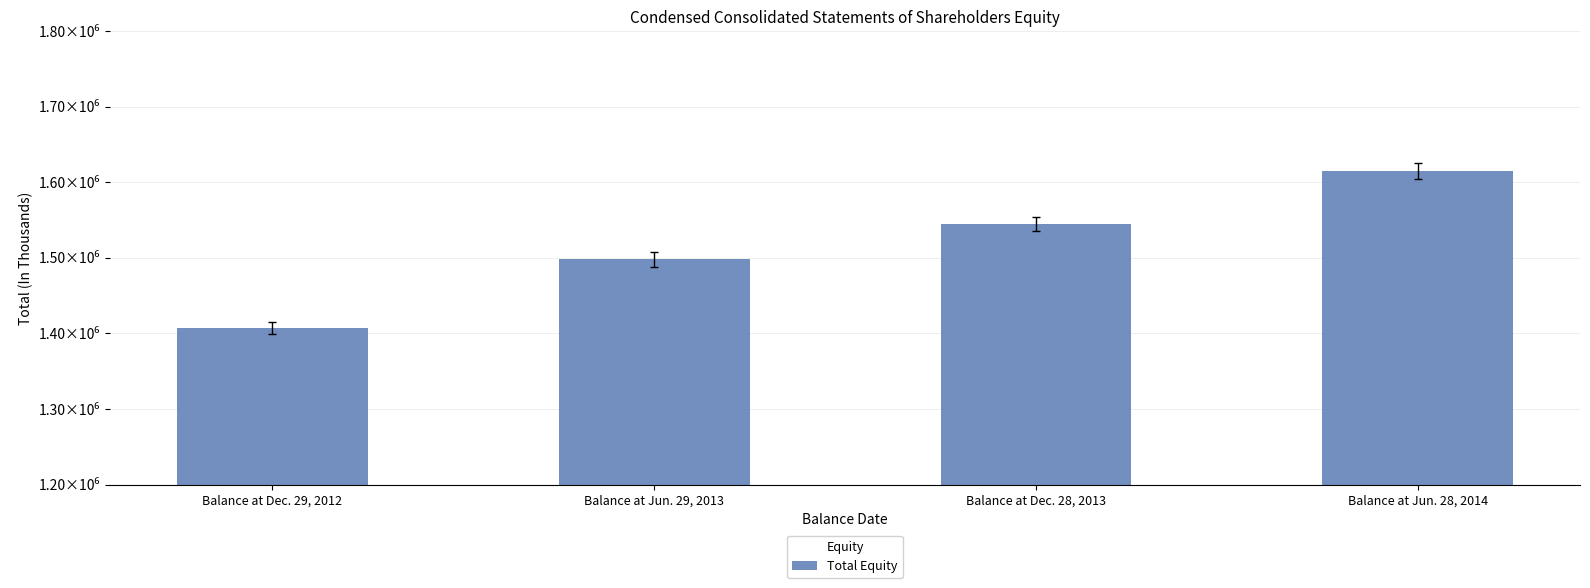

List the labels in order of value, smallest first.

Balance at Dec. 29, 2012, Balance at Jun. 29, 2013, Balance at Dec. 28, 2013, Balance at Jun. 28, 2014